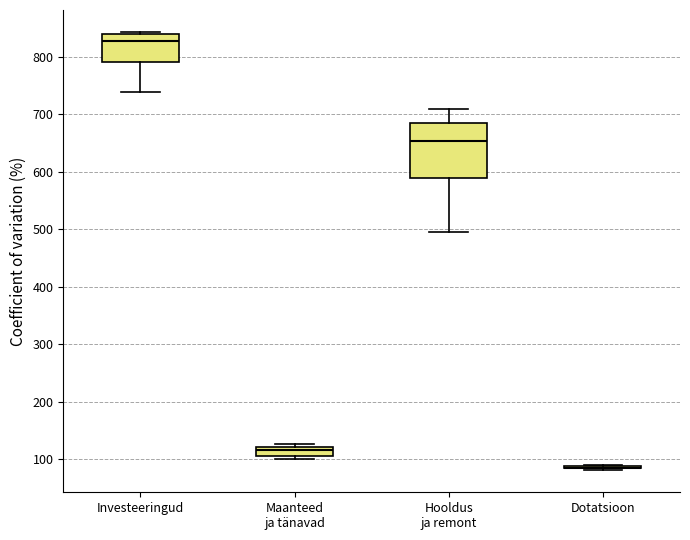

Where does the lower whisker of the box for Investeeringud end on the y-axis? The values are not printed on the chart, so give them approximately, as read against the axis.

740